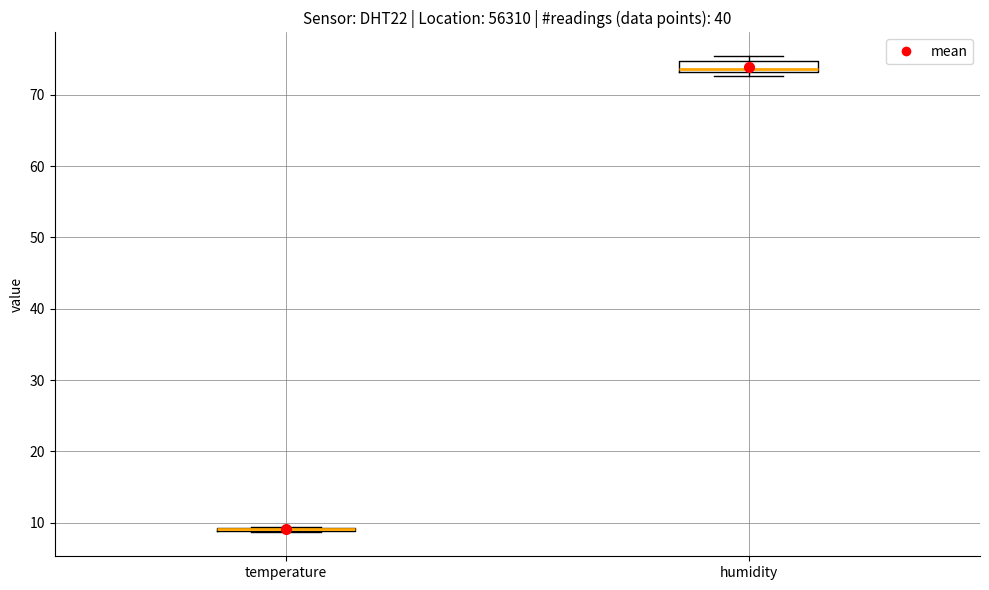

Reading left to right, transcribe this box plot: for each box, give where its median line is, the range the box spans, and where its two whiskers end, as read against the y-axis. The values are not printed on the chart, so give them approximately, as read against the axis.

temperature: box collapsed to a line at 9, whiskers 9 to 9
humidity: median 74, box 73 to 75, whiskers 73 (just below the box's lower edge) to 75 (just above the box's upper edge)